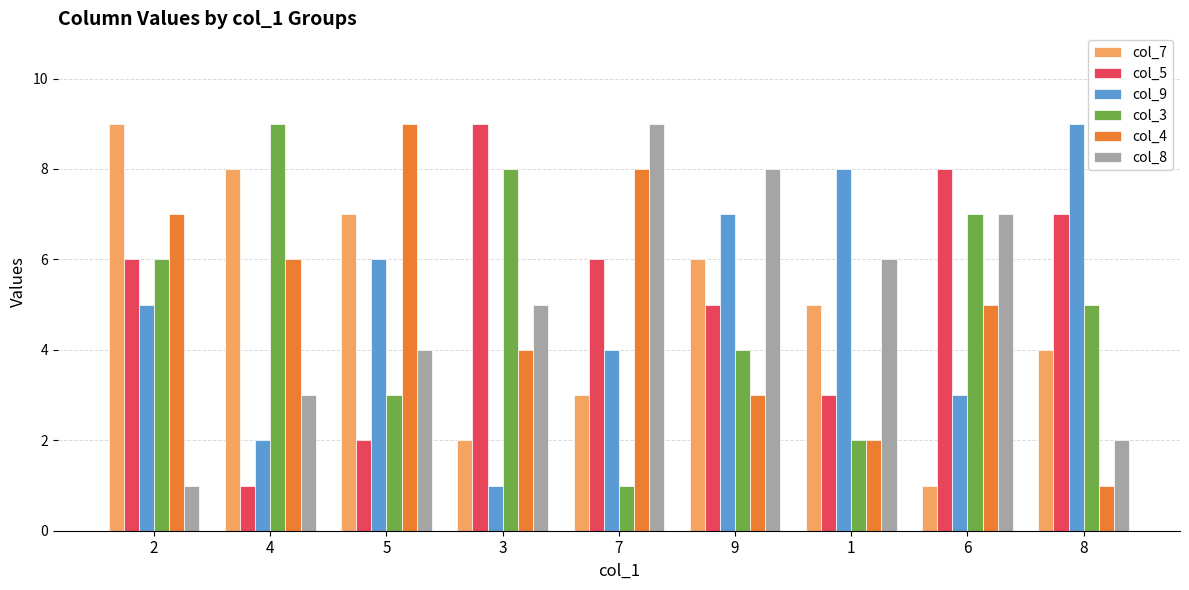

At which label does col_3 first exceed 5?

2